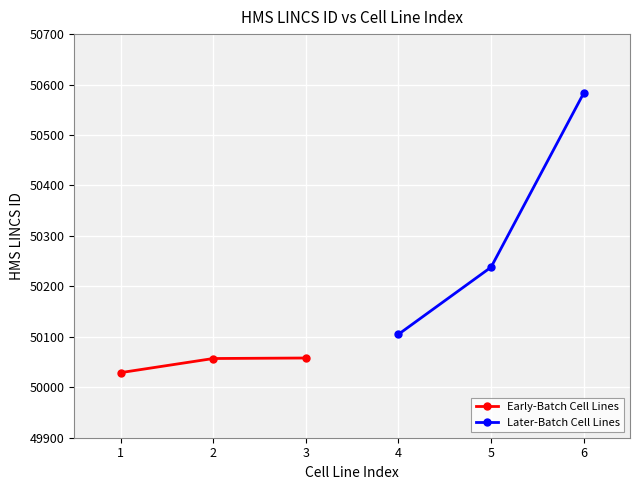

The value of Later-Batch Cell Lines at 5 is 50238. True or false?

True